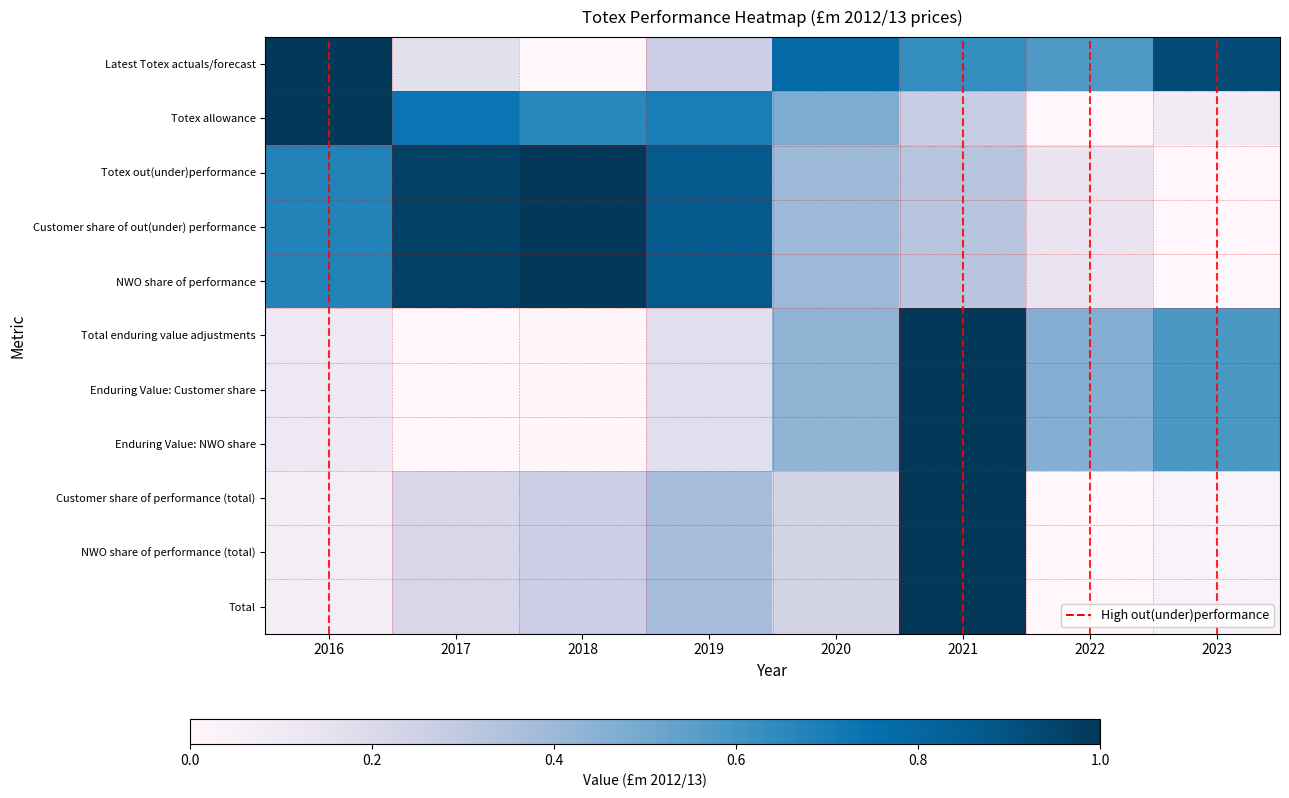

Reading left to right, list all the values displayed in this chart.

Latest Totex actuals/forecast: 2016=1.0	2017=0.2	2018=0.0	2019=0.3	2020=0.8	2021=0.6	2022=0.6	2023=0.9
Totex allowance: 2016=1.0	2017=0.7	2018=0.7	2019=0.7	2020=0.5	2021=0.3	2022=0.0	2023=0.1
Totex out(under)performance: 2016=0.7	2017=1.0	2018=1.0	2019=0.9	2020=0.4	2021=0.3	2022=0.1	2023=0.0
Customer share of out(under) performance: 2016=0.7	2017=1.0	2018=1.0	2019=0.9	2020=0.4	2021=0.3	2022=0.1	2023=0.0
NWO share of performance: 2016=0.7	2017=1.0	2018=1.0	2019=0.9	2020=0.4	2021=0.3	2022=0.1	2023=0.0
Total enduring value adjustments: 2016=0.1	2017=0.0	2018=0.0	2019=0.2	2020=0.4	2021=1.0	2022=0.5	2023=0.6
Enduring Value: Customer share: 2016=0.1	2017=0.0	2018=0.0	2019=0.2	2020=0.4	2021=1.0	2022=0.5	2023=0.6
Enduring Value: NWO share: 2016=0.1	2017=0.0	2018=0.0	2019=0.2	2020=0.4	2021=1.0	2022=0.5	2023=0.6
Customer share of performance (total): 2016=0.1	2017=0.2	2018=0.3	2019=0.4	2020=0.2	2021=1.0	2022=0.0	2023=0.0
NWO share of performance (total): 2016=0.1	2017=0.2	2018=0.3	2019=0.4	2020=0.2	2021=1.0	2022=0.0	2023=0.0
Total: 2016=0.1	2017=0.2	2018=0.3	2019=0.4	2020=0.2	2021=1.0	2022=0.0	2023=0.0